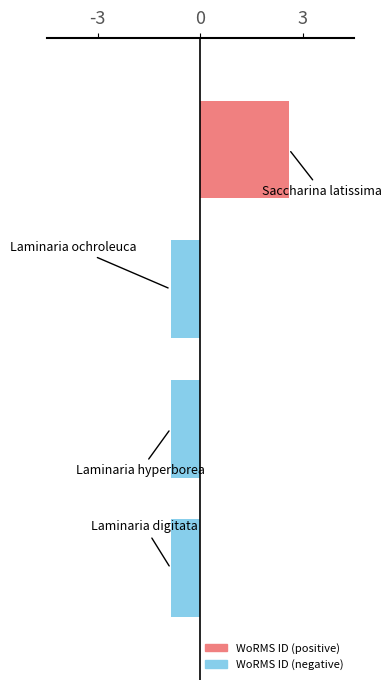

What is the difference between the maximum and minimum values?

3.5